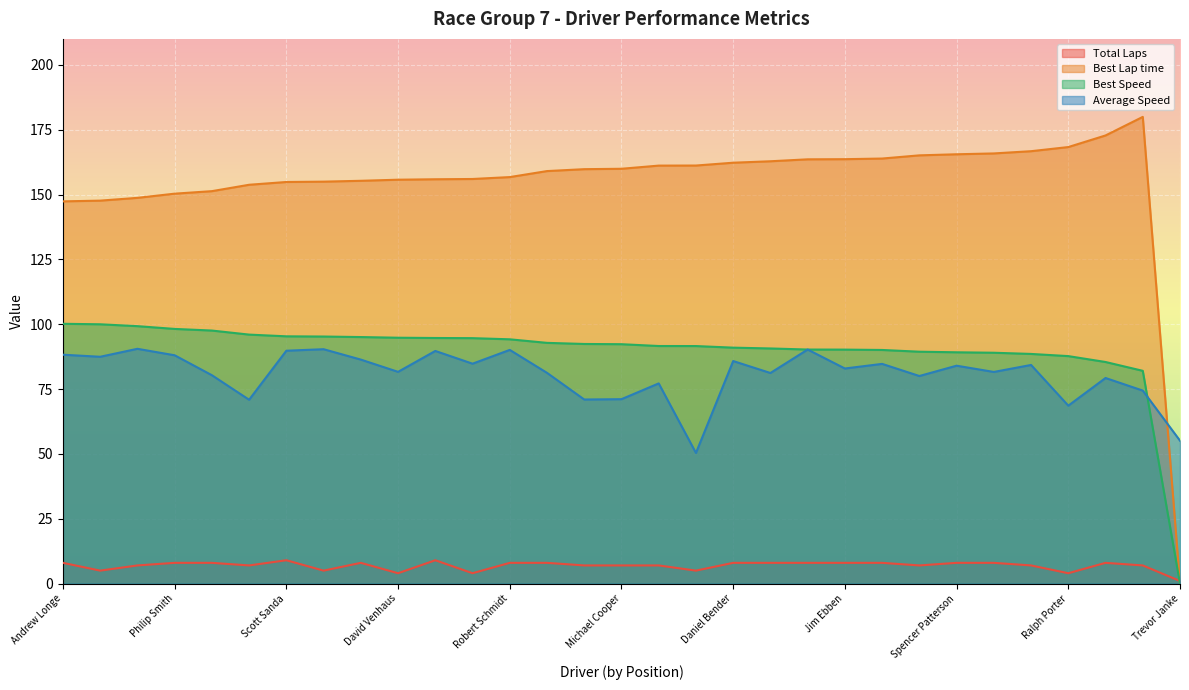

Reading left to right, list all the values displayed in this chart.

Total Laps: 8.0	5.0	7.0	8.0	8.0	7.0	9.0	5.0	8.0	4.0	9.0	4.0	8.0	8.0	7.0	7.0	7.0	5.0	8.0	8.0	8.0	8.0	8.0	7.0	8.0	8.0	7.0	4.0	8.0	7.0	1.0
Best Lap time: 147.4	147.6	148.7	150.3	151.3	153.8	154.8	155.0	155.3	155.7	155.9	156.0	156.7	159.0	159.8	159.9	161.1	161.2	162.3	162.8	163.6	163.6	163.9	165.1	165.5	165.8	166.7	168.3	172.8	179.9	0.0
Best Speed: 100.2	100.0	99.3	98.2	97.6	96.0	95.3	95.2	95.0	94.8	94.7	94.6	94.2	92.8	92.4	92.3	91.6	91.6	91.0	90.7	90.2	90.2	90.1	89.4	89.2	89.0	88.5	87.7	85.4	82.0	0.0
Average Speed: 88.2	87.4	90.5	88.0	80.3	70.9	89.8	90.4	86.4	81.6	89.7	84.8	90.1	81.2	71.0	71.1	77.2	50.4	85.8	81.2	90.2	82.9	84.7	80.0	84.0	81.6	84.3	68.6	79.3	74.4	55.1